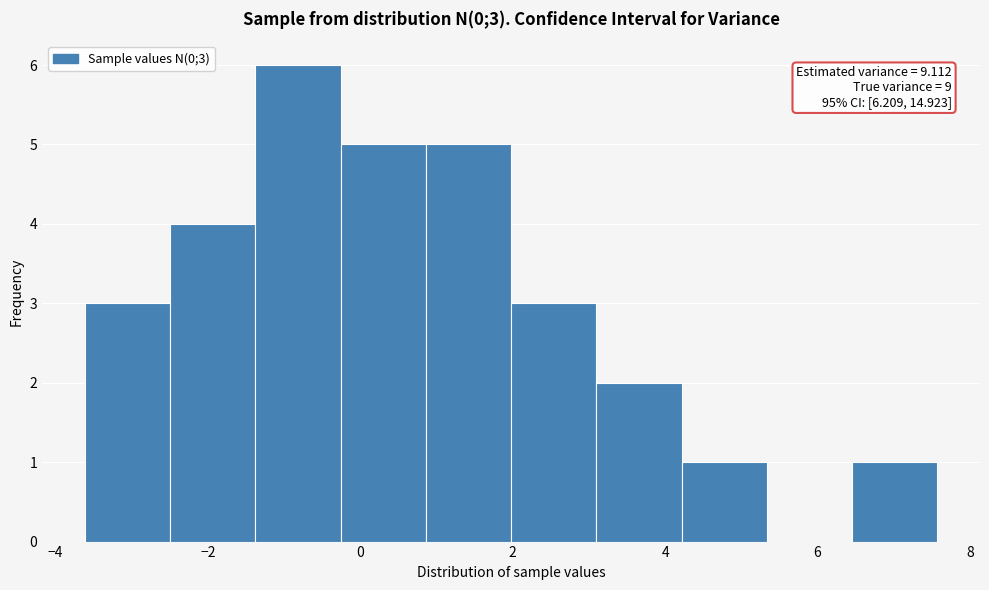

Over which range of the x-axis is the bar tallest?

-1.4 to -0.2